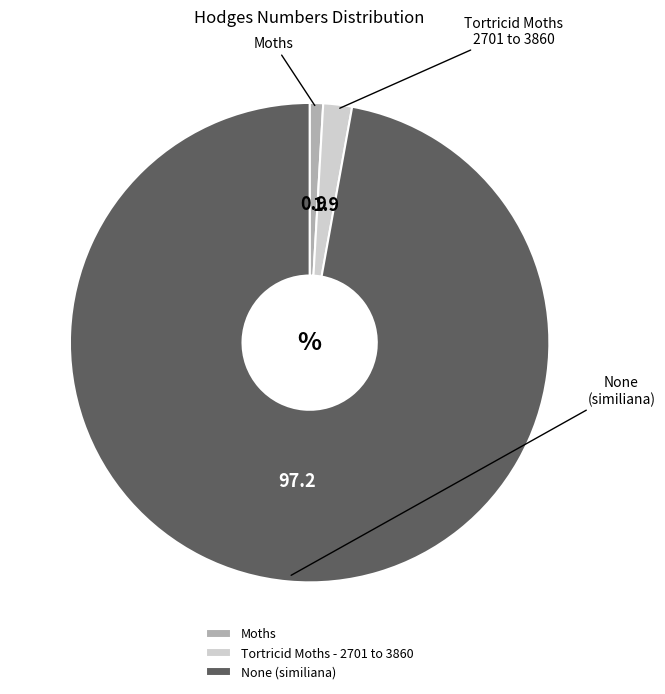

Is the sum of Moths and None (similiana) greater than half?

Yes